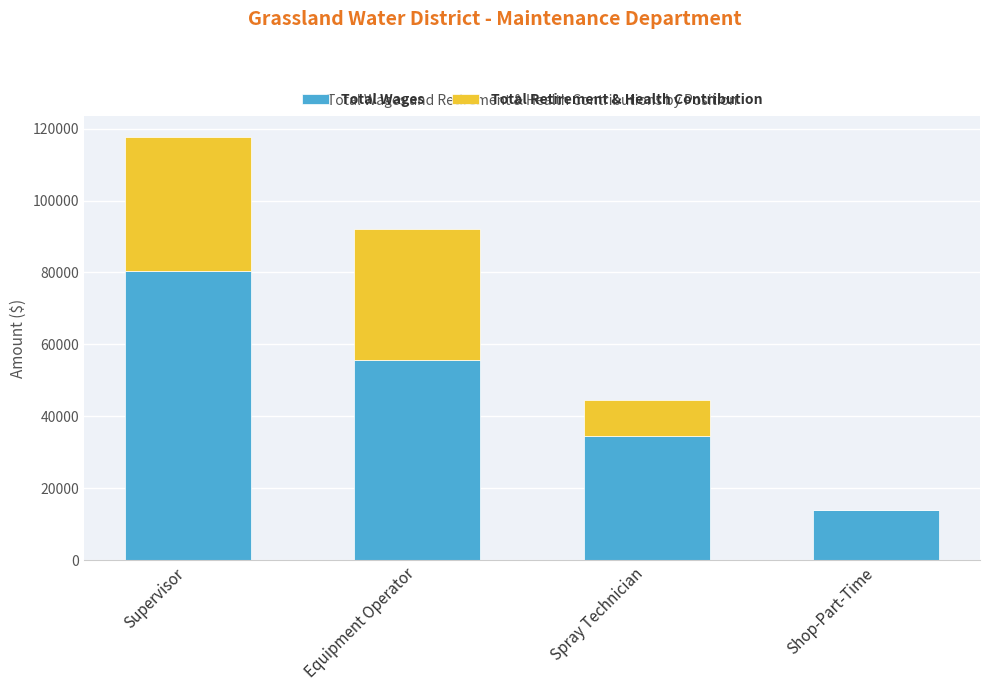

Are the bars horizontal?

No